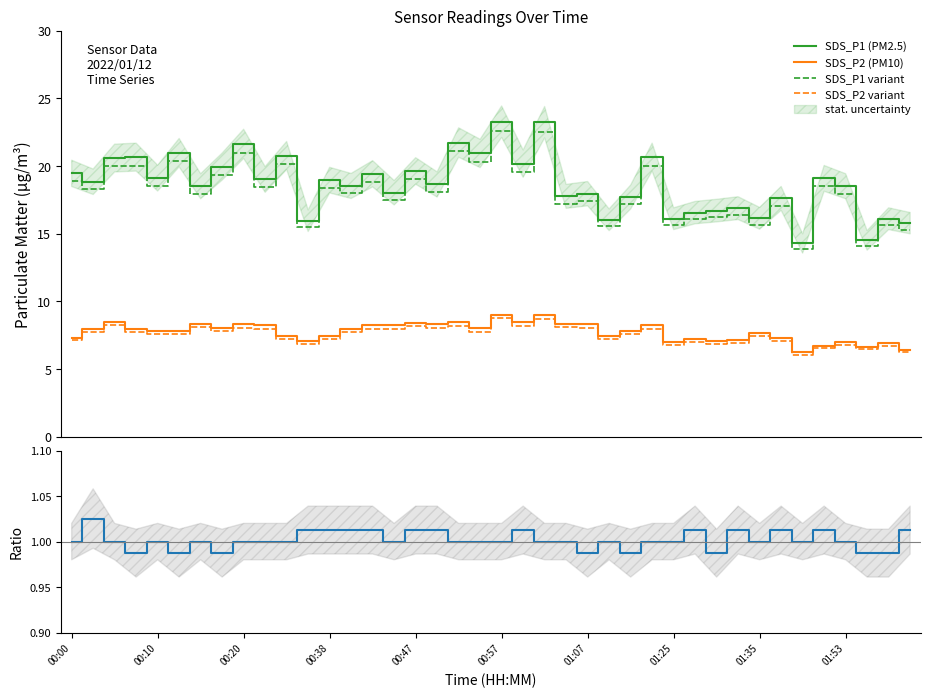

True or false: SDS_P1 (PM2.5) and SDS_P2 variant cross at least once.

False